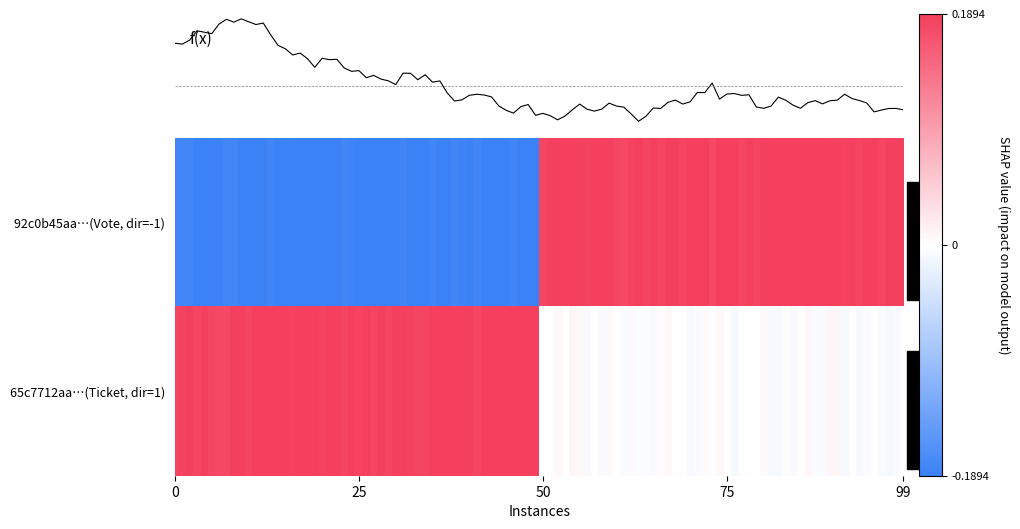

Is it true that 92c0b45aa61e0c1b729e2b26bd6a9b471a28423 equals 1 at 1?

False